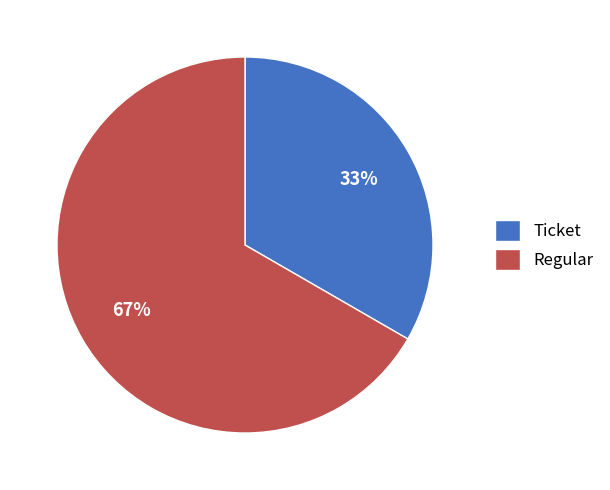

What percentage is the Regular slice, to the nearest percent?

67%